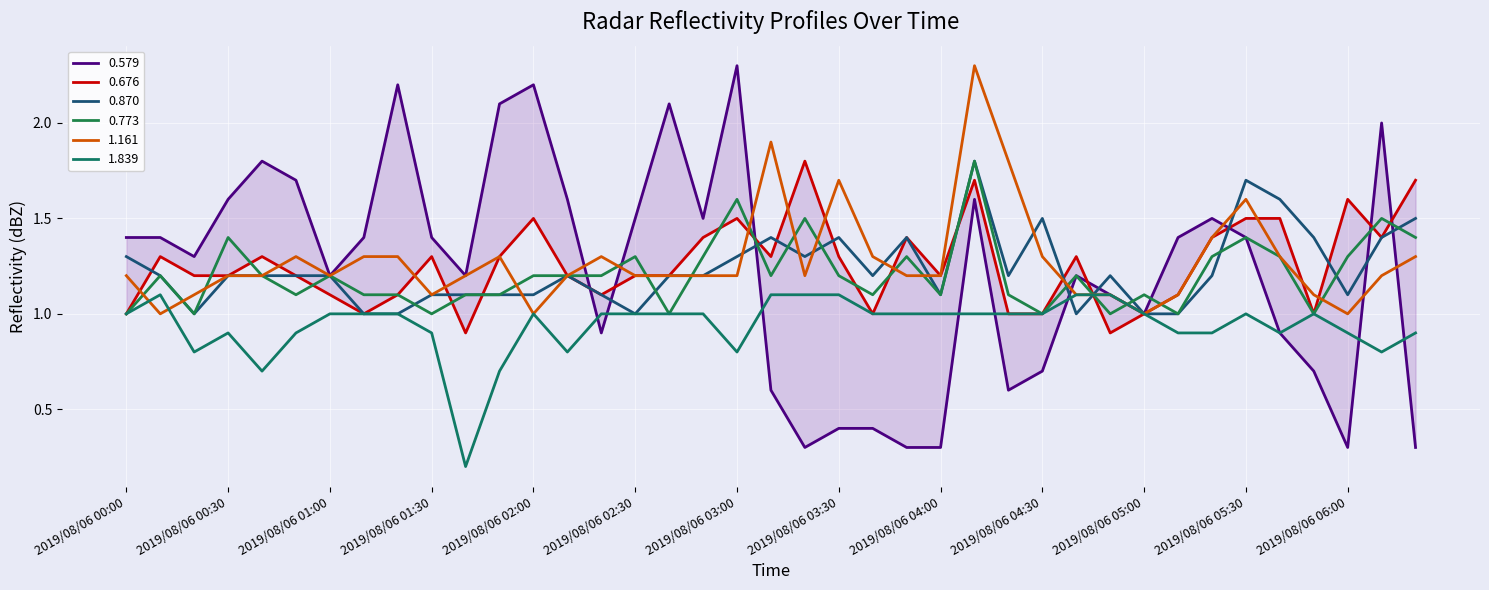

The 0.773 series shows 1.4 at 2019/08/06 05:30. True or false?

True